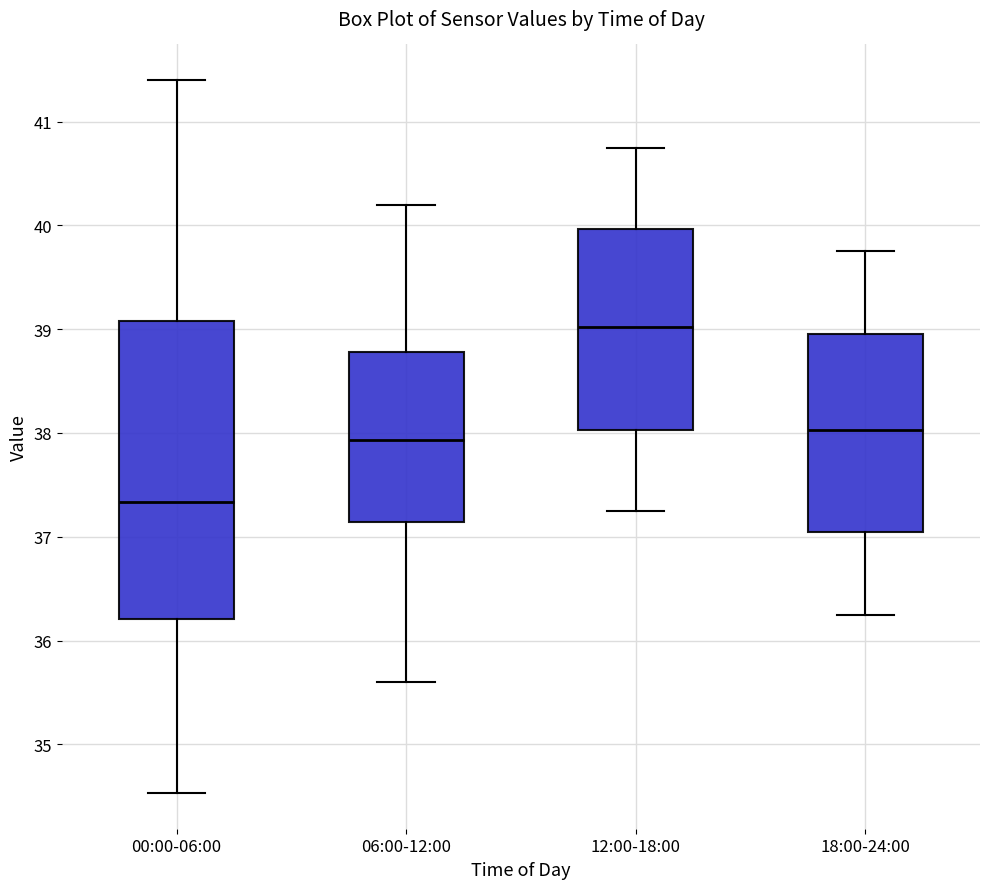

Reading left to right, transcribe this box plot: for each box, give where its median line is, the range the box spans, and where its two whiskers end, as read against the y-axis. The values are not printed on the chart, so give them approximately, as read against the axis.

00:00-06:00: median 37.3, box 36.2 to 39.1, whiskers 34.5 to 41.4
06:00-12:00: median 37.9, box 37.1 to 38.8, whiskers 35.6 to 40.2
12:00-18:00: median 39.0, box 38.0 to 40.0, whiskers 37.3 to 40.8
18:00-24:00: median 38.0, box 37.1 to 39.0, whiskers 36.3 to 39.8